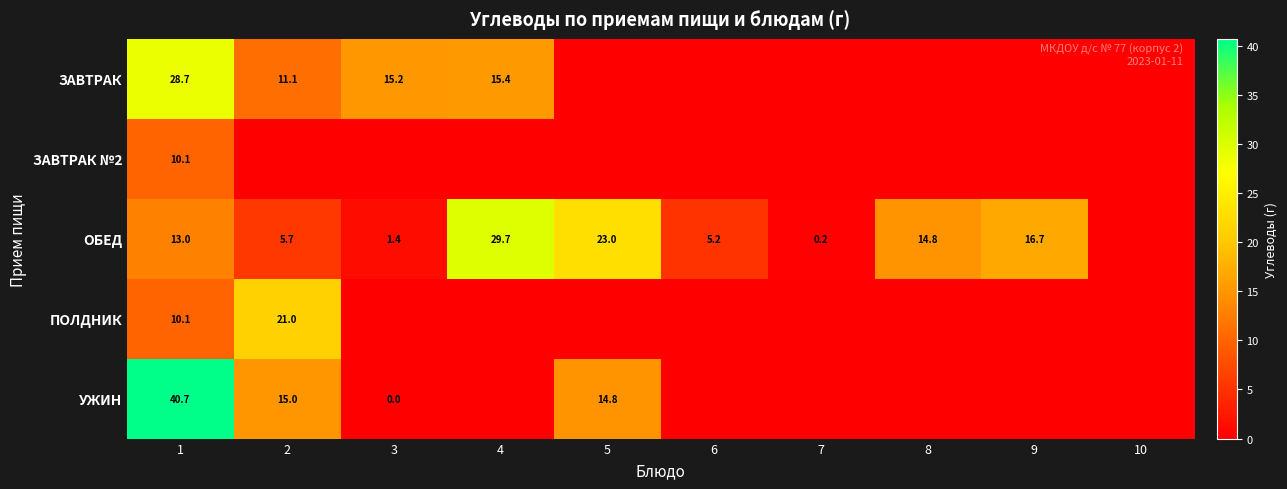

How many categories are shown in the chart?

10